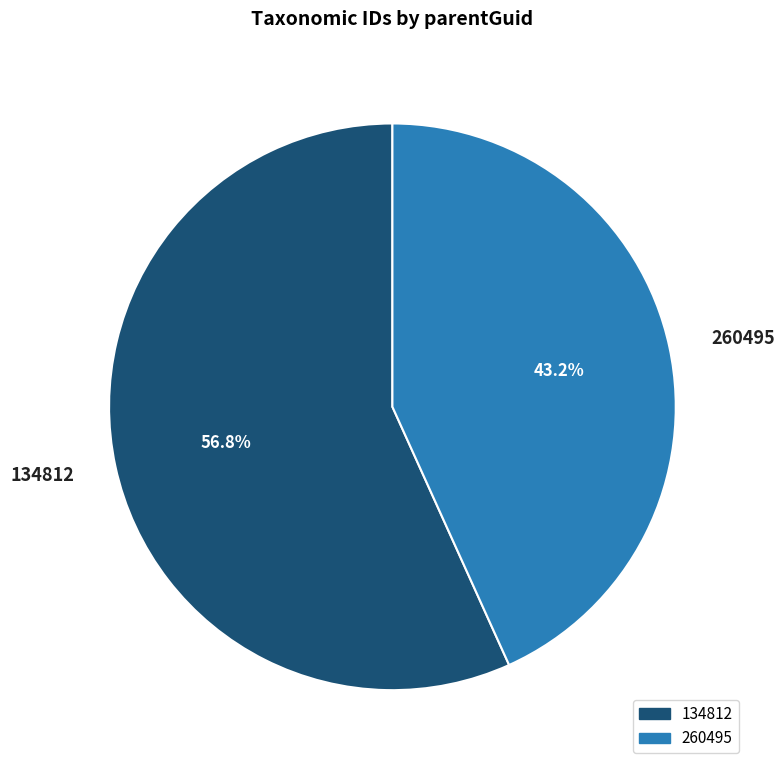

How many slices are in this pie chart?

2